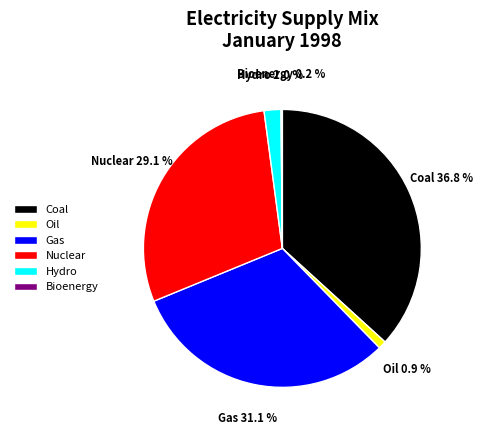

Between Gas and Coal, which is larger?

Coal